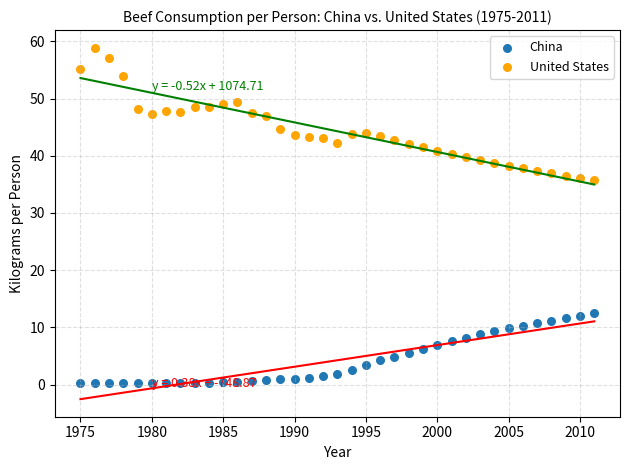

What are all the series names shown in the legend?

China, United States